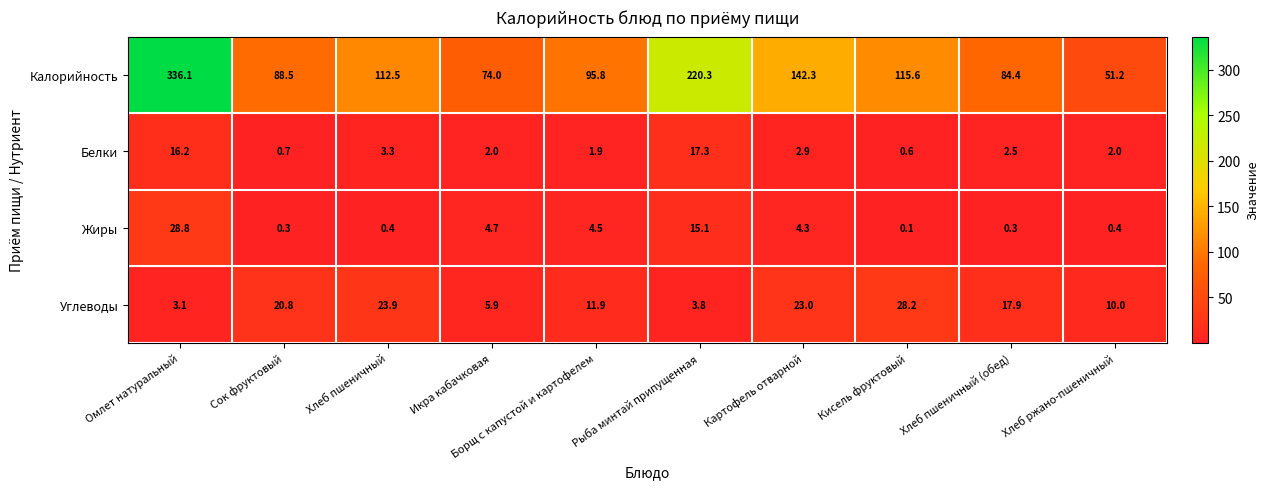

Which series has the widest spread of values?

Калорийность